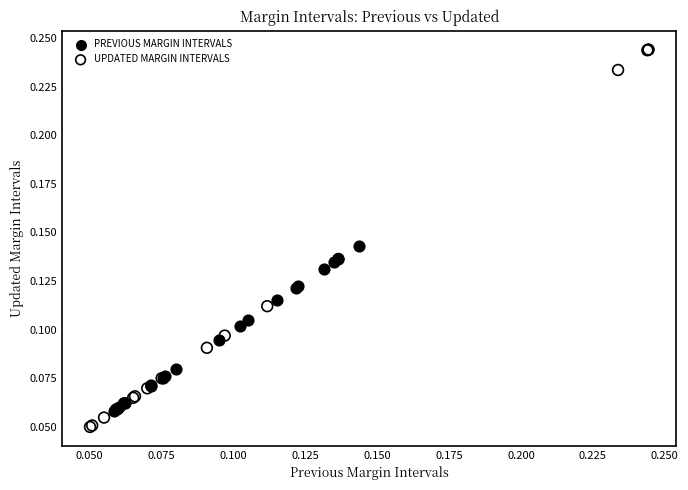

Which series reaches the minimum Y coordinate?

UPDATED MARGIN INTERVALS